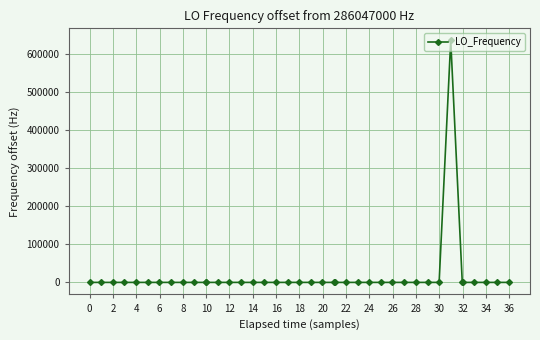

What is the sum of all values?

635686.2